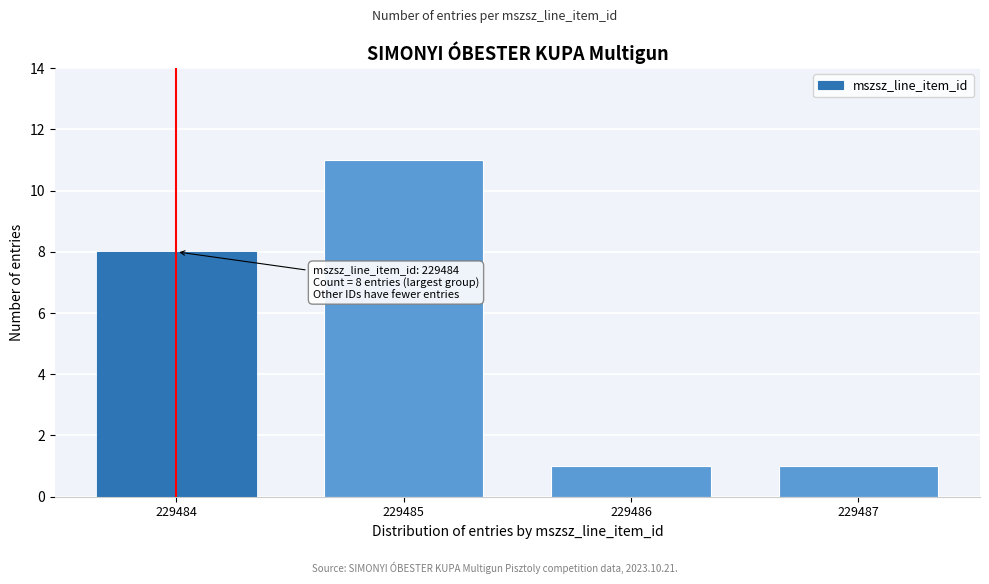

Reading left to right, what are all the values shown in this chart?

8	11	1	1